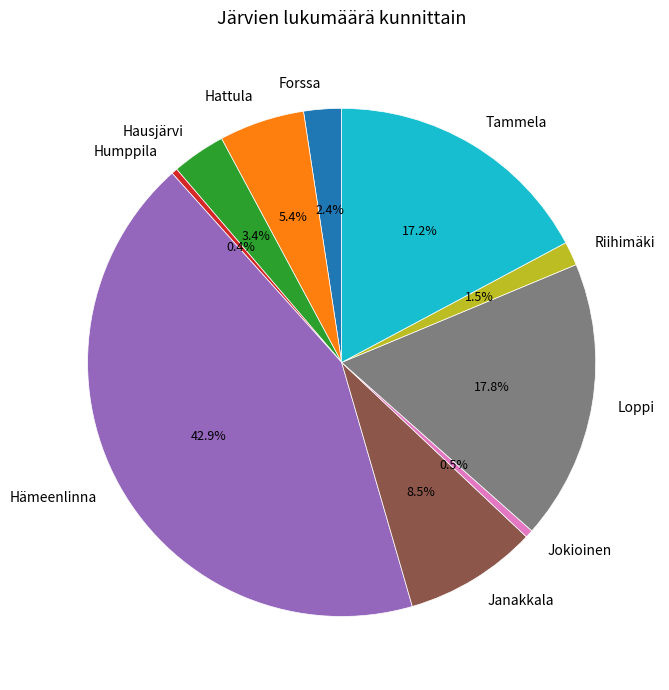

Does any single category account for the majority?

No